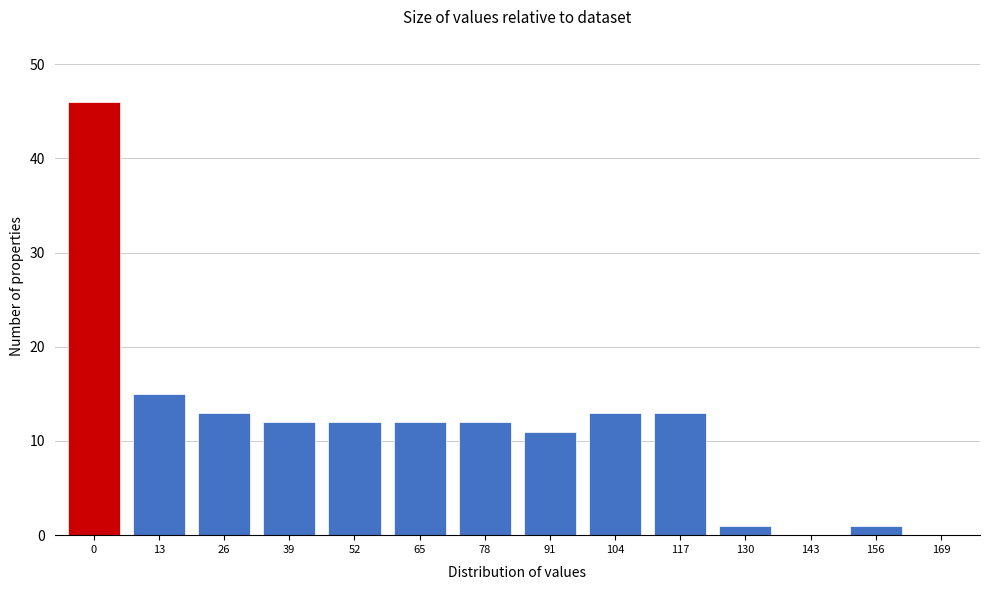

Reading left to right, what are all the values shown in this chart?

0=46	13=15	26=13	39=12	52=12	65=12	78=12	91=11	104=13	117=13	130=1	143=0	156=1	169=0